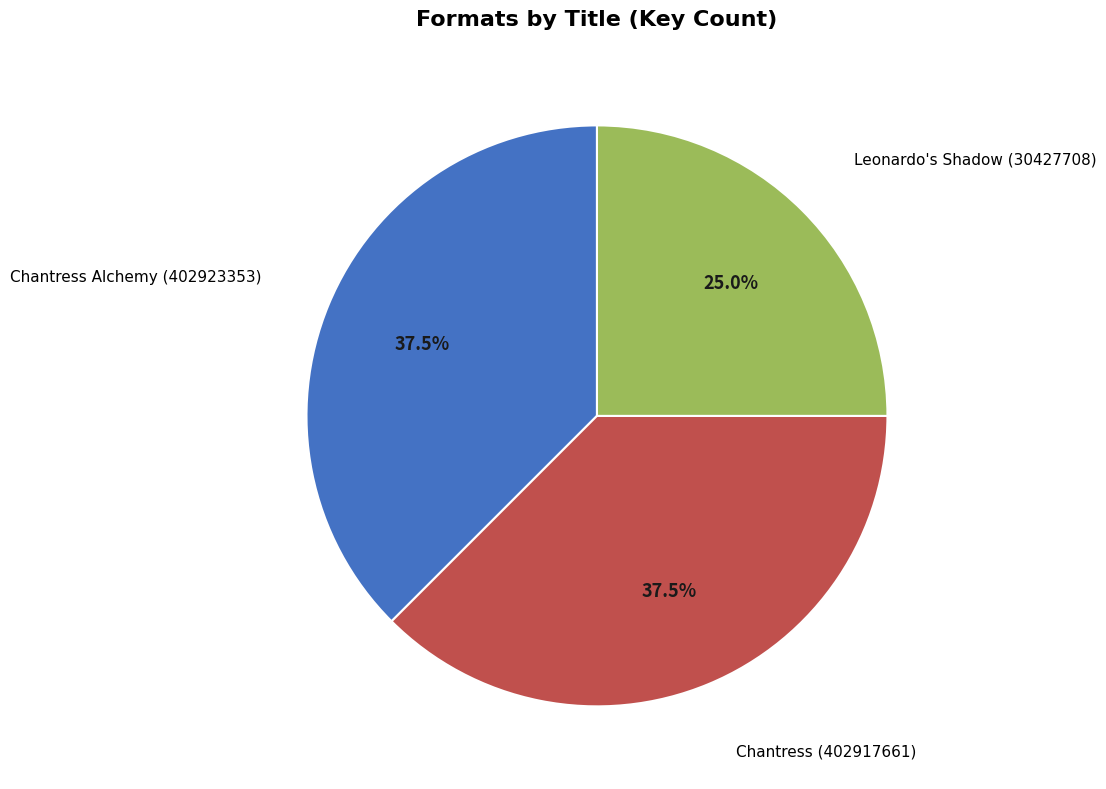

Is there a majority slice in this chart?

No